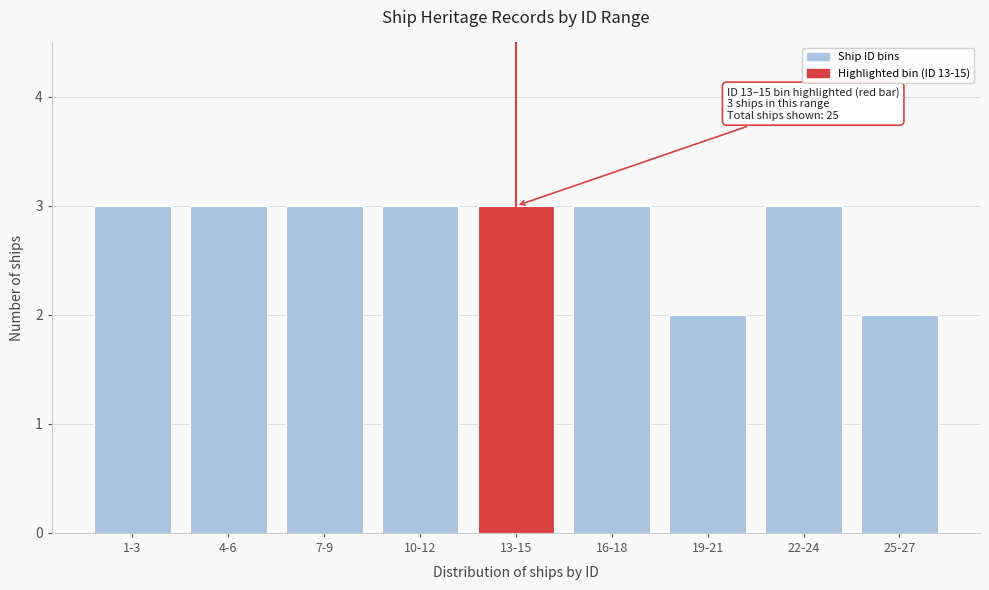

Reading left to right, extract all data points from this chart.

1-3=3	4-6=3	7-9=3	10-12=3	13-15=3	16-18=3	19-21=2	22-24=3	25-27=2